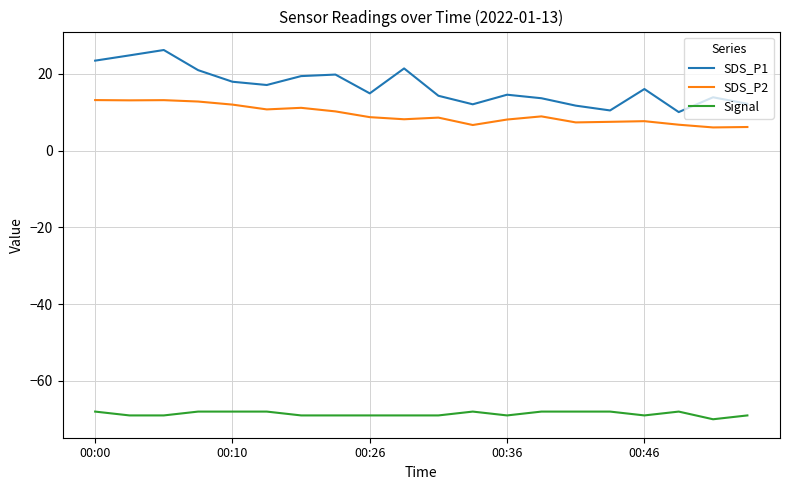

True or false: SDS_P1 and Signal cross at least once.

False